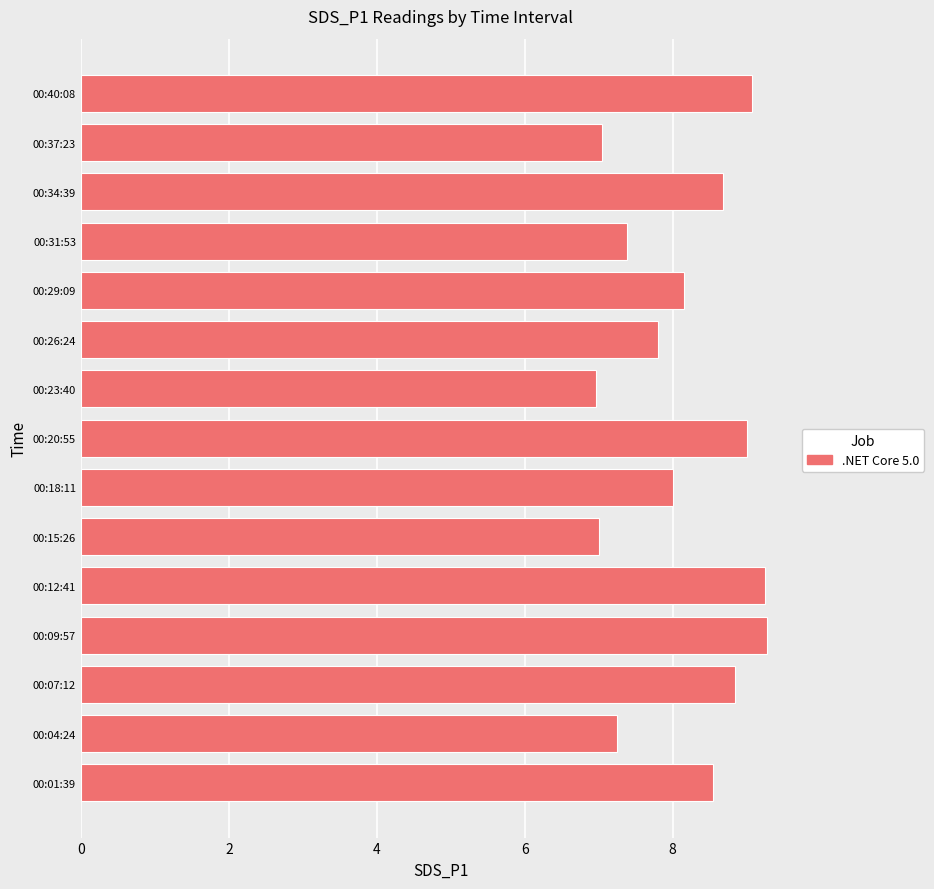

Approximately how many times larger is the value at 00:04:24 compared to 00:26:24?

0.9